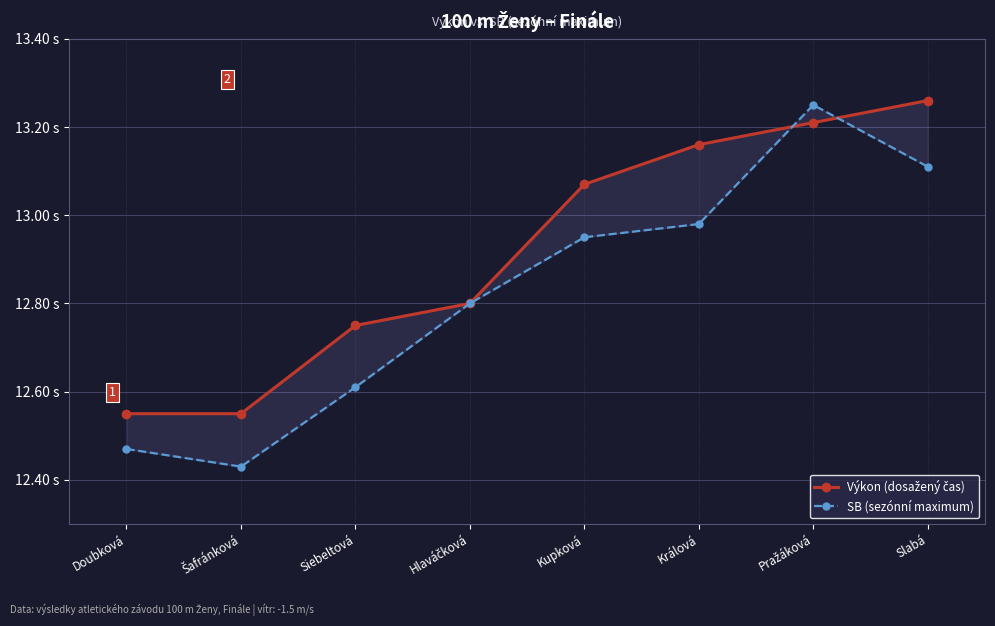

At how many categories does at least one series exceed 13?

4